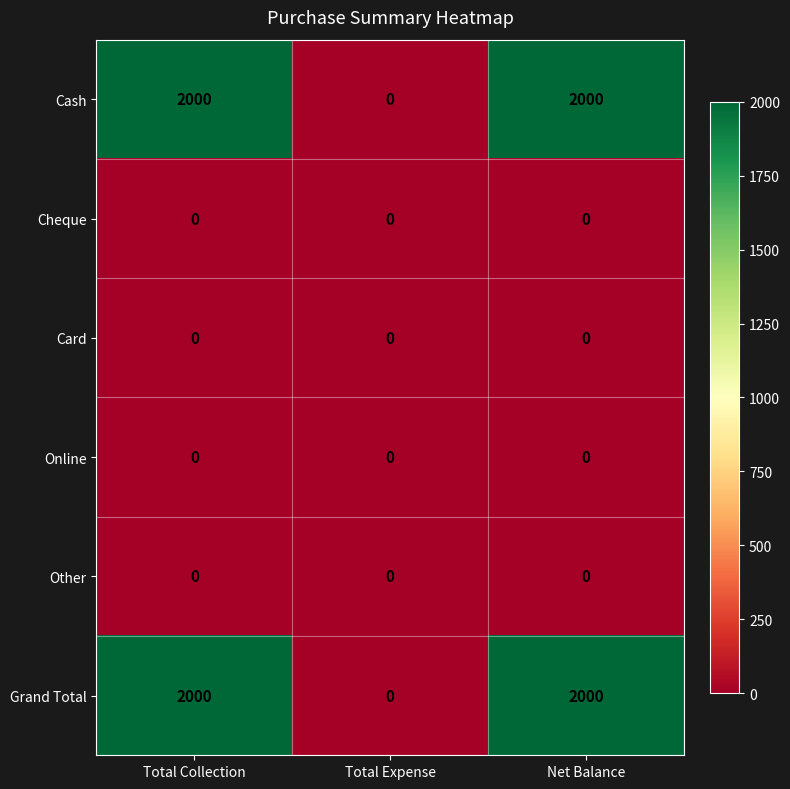

The Cash series shows 812 at Total Collection. True or false?

False